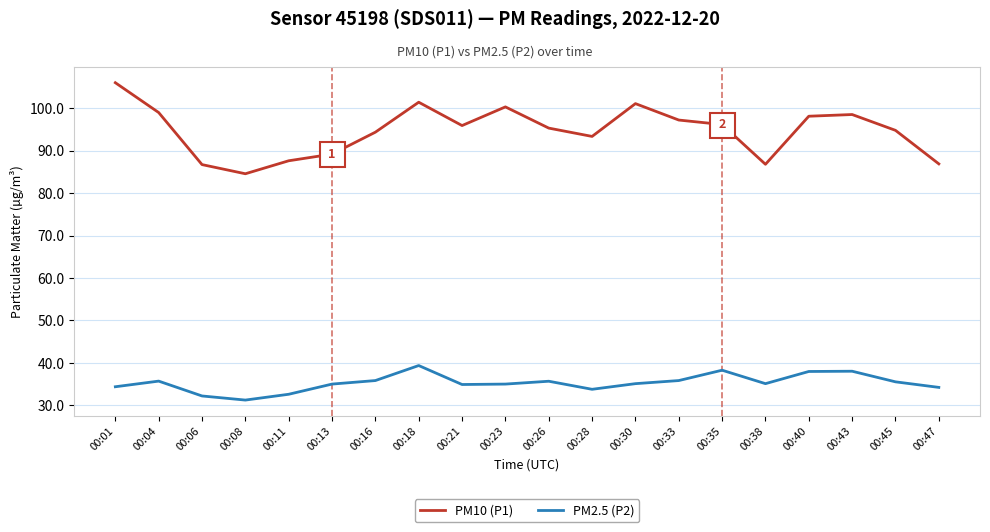

How many interior local peaks does the PM10 (P1) series have?

4